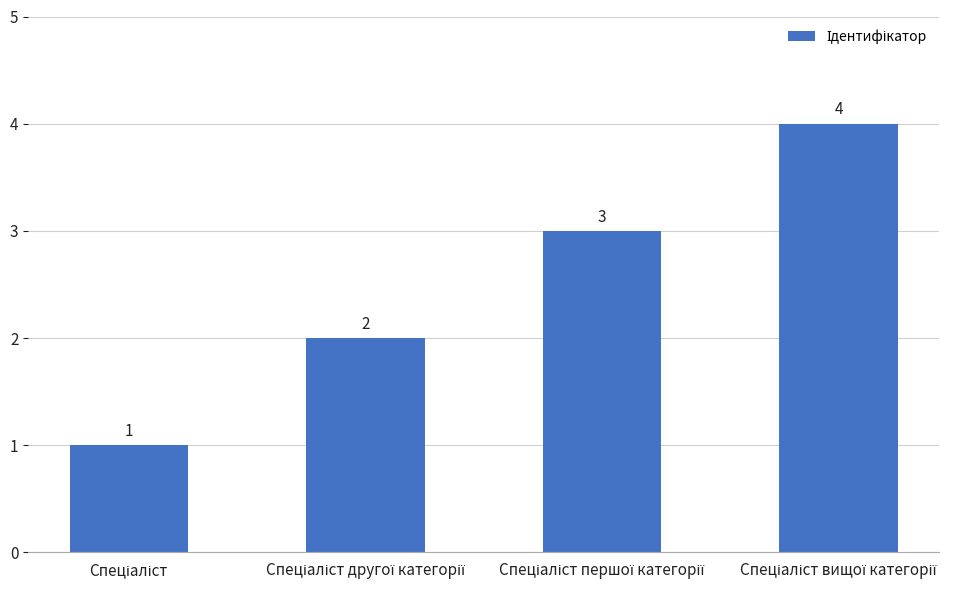

What is the value of the 2nd bar from the left?

2